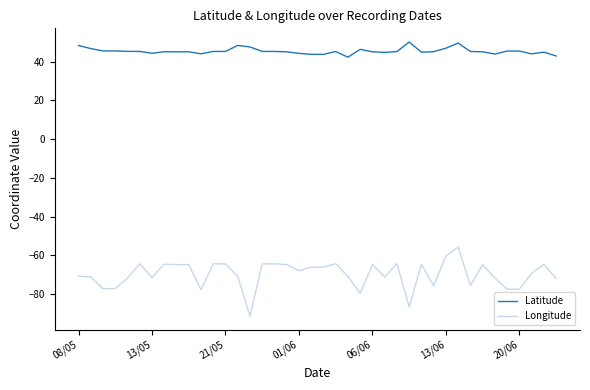

Rank the series by their average value, from highest to lowest.

Latitude, Longitude